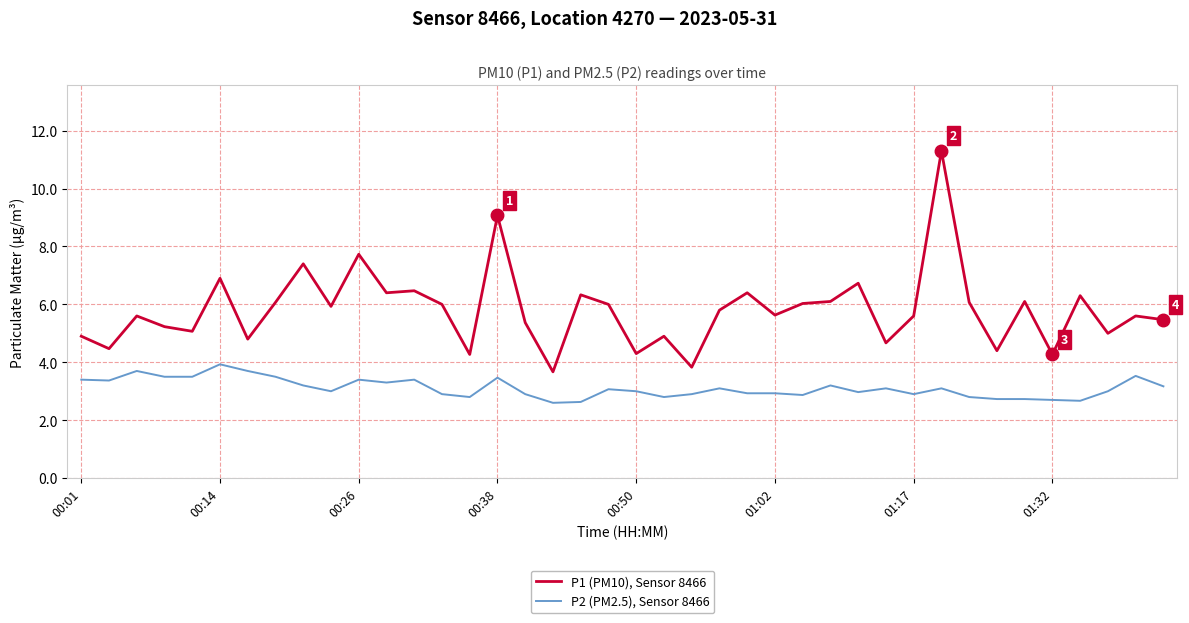

Which series has the largest range (max minus min)?

P1 (PM10), Sensor 8466